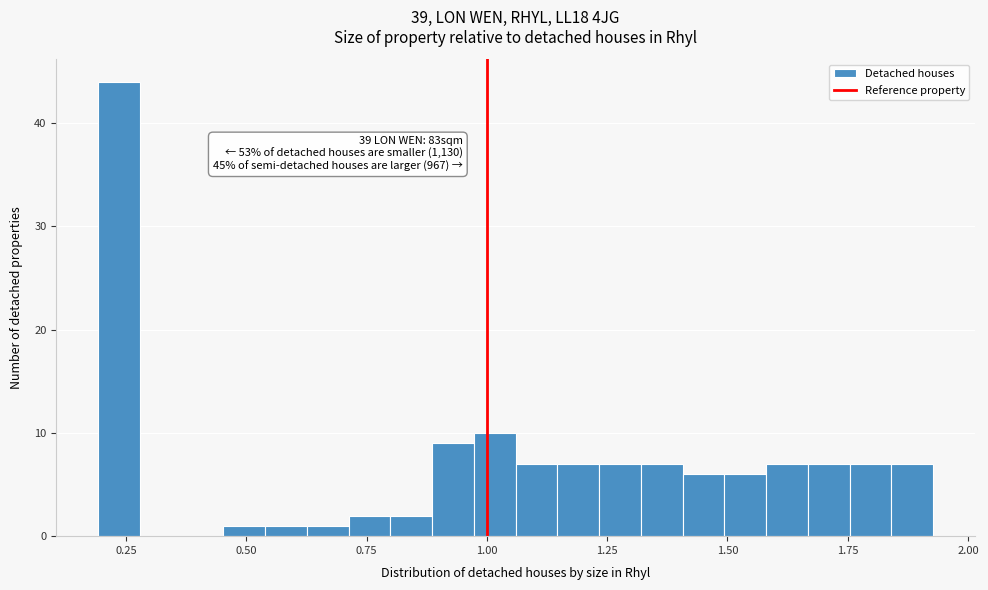

Around what value on the x-axis is the tallest bar? Give the approximate position of its centre, as read against the axis.

0.25